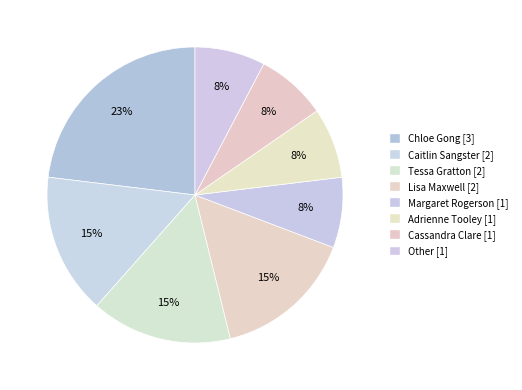

What is the largest slice in the pie chart?

Chloe Gong